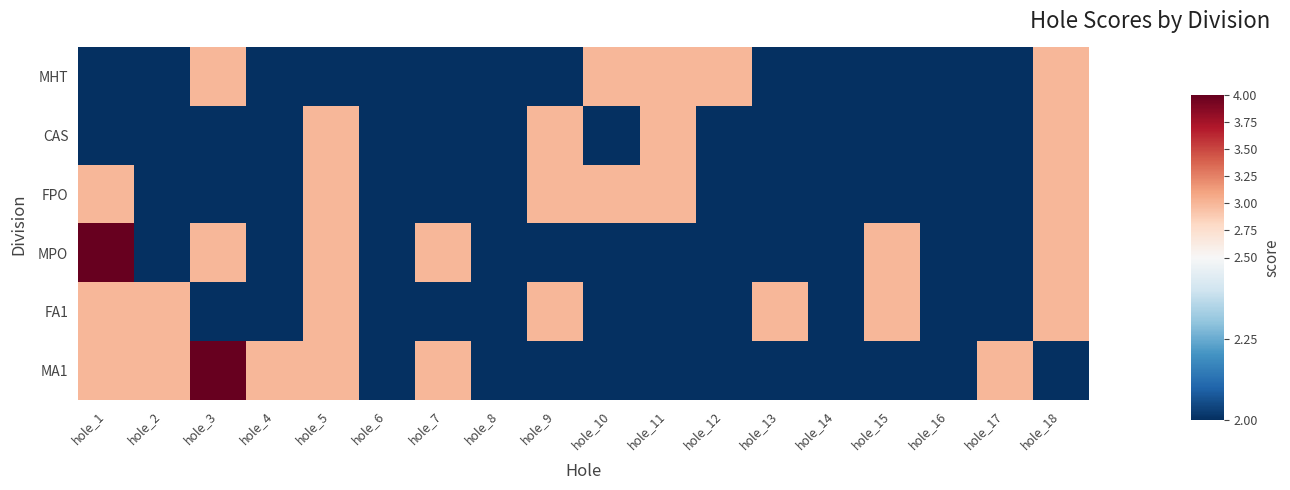

What is the total value across all series at hole_13?

13